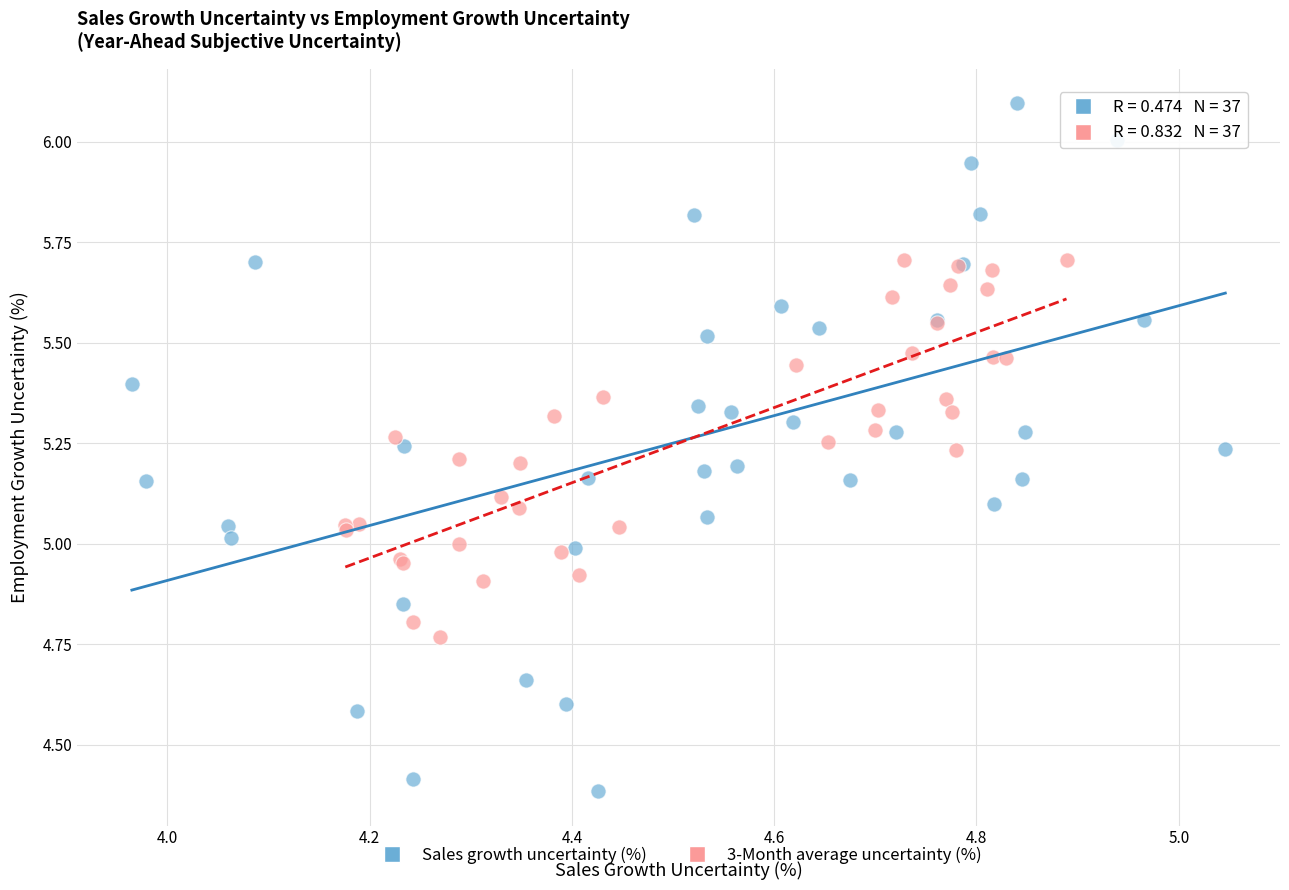

Which series reaches the minimum Y coordinate?

Sales growth uncertainty (%)